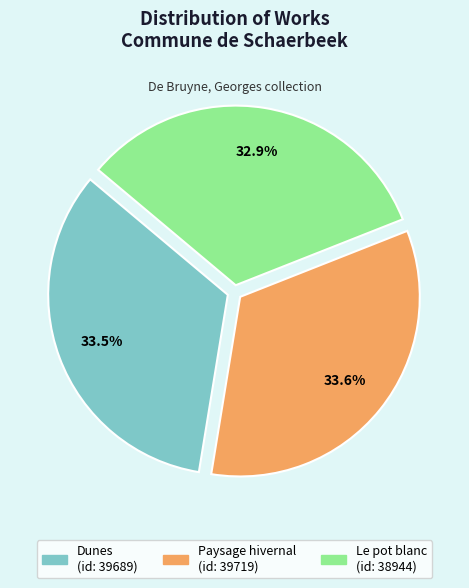

To the nearest percent, what is the combined percentage of Paysage hivernal and Dunes?

67%